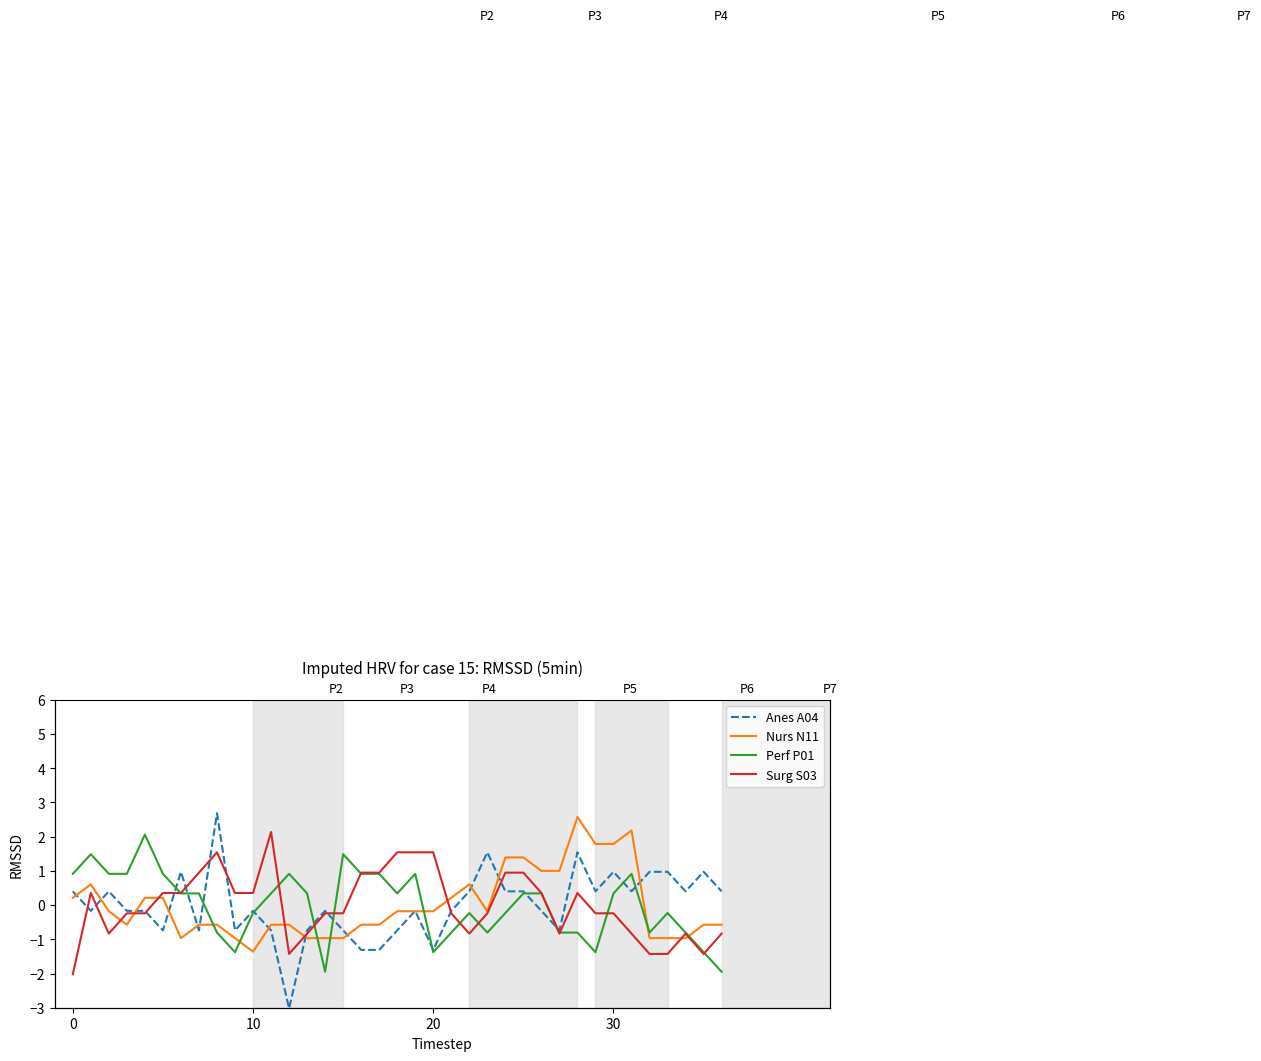

Which series has the widest spread of values?

Anes A04